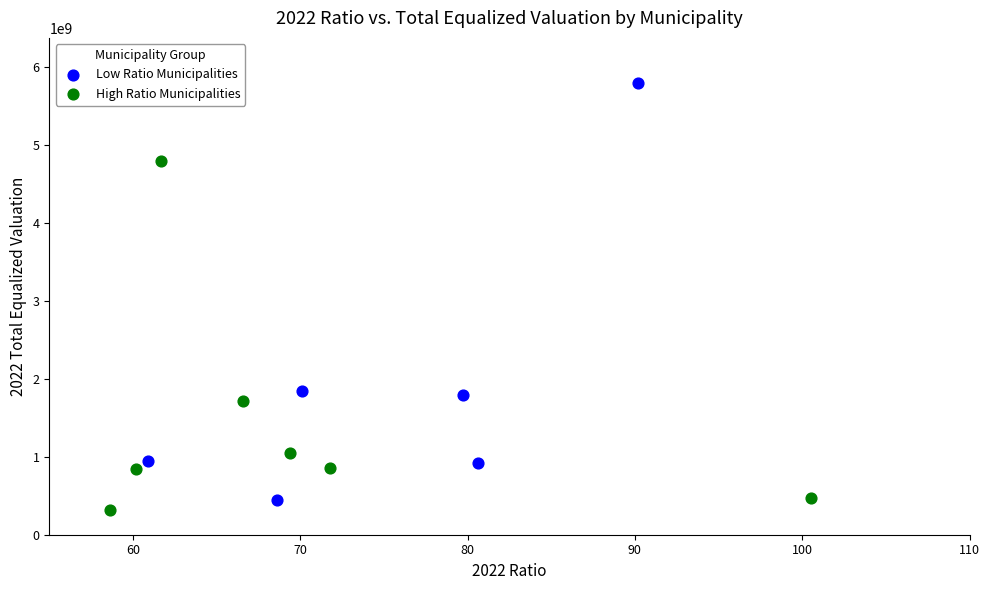

Which series has the widest spread of Y values?

Low Ratio Municipalities